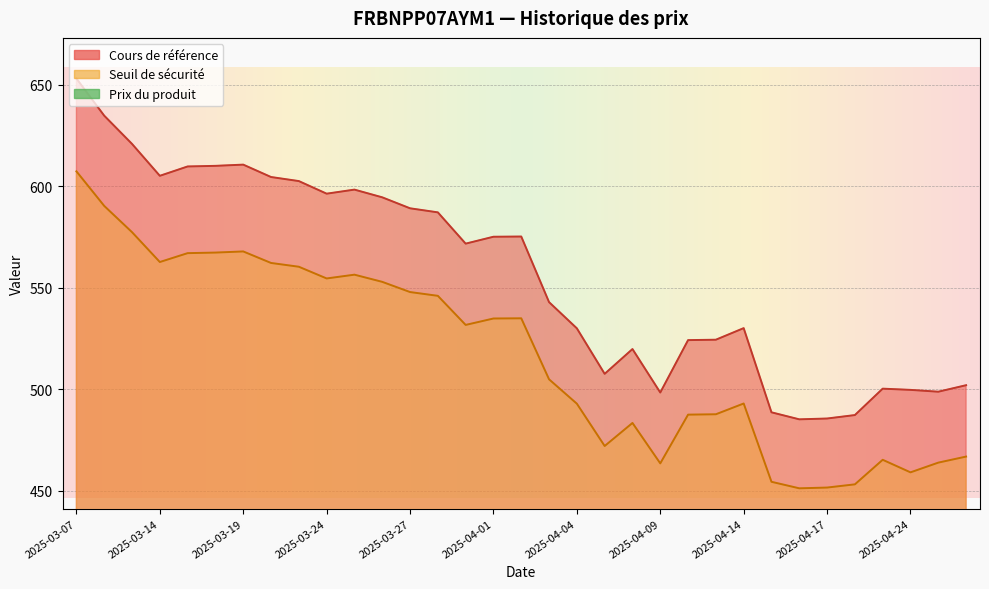

How many Prix du produit values are between 0 and 1?

33